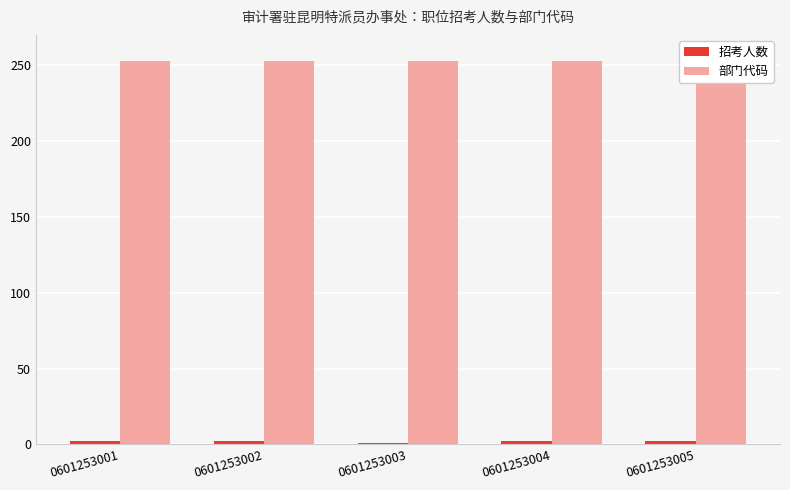

Is the value of 招考人数 at 0601253003 greater than the value of 部门代码 at 0601253002?

No